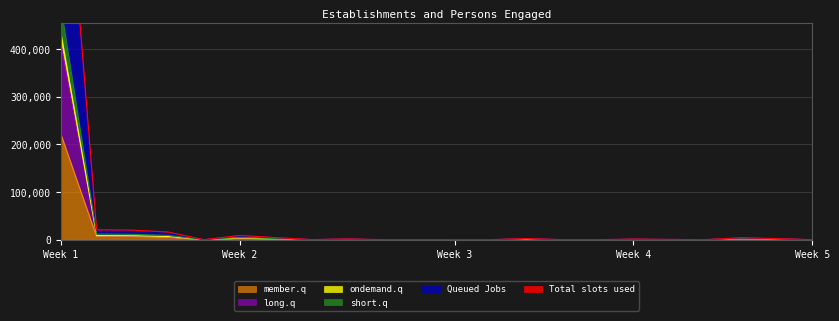

At which label does member.q reach its peak?

Week 1